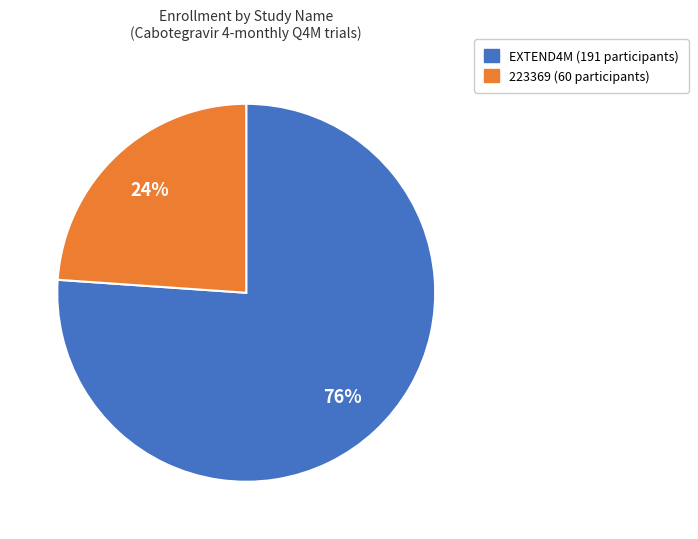

Is EXTEND4M the majority of the pie?

Yes